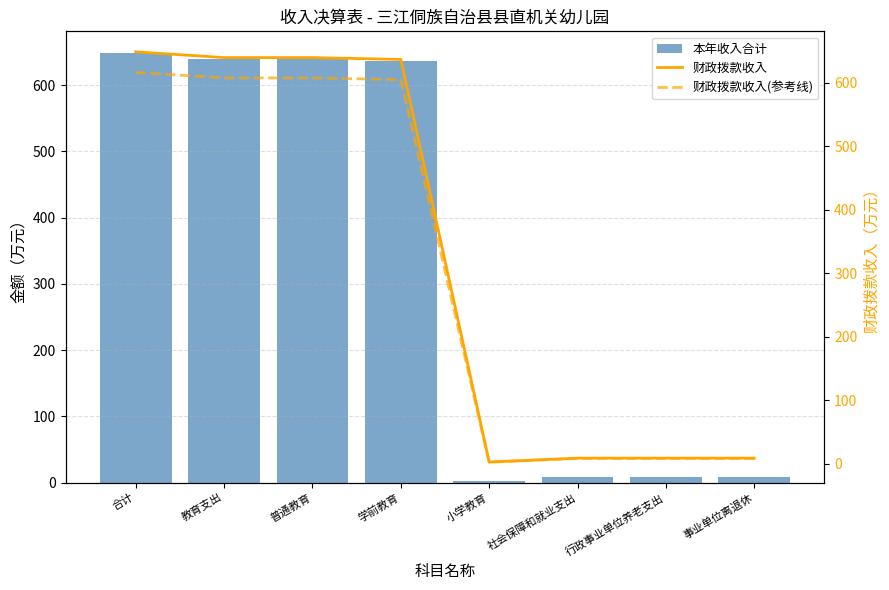

Which category has the lowest value across all series?

小学教育